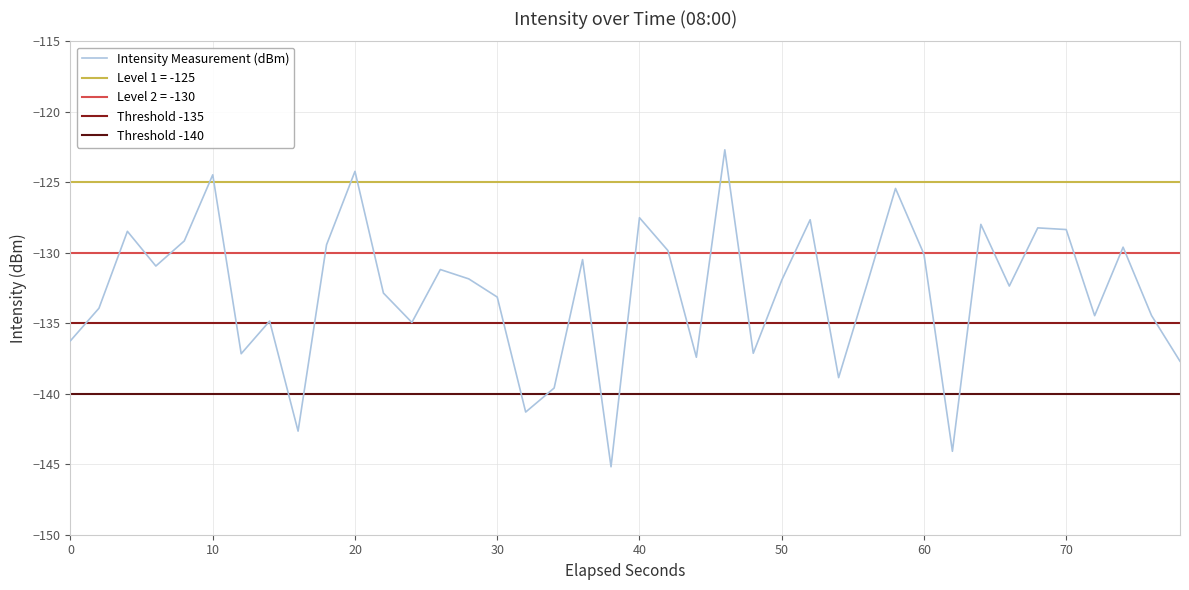

What is the highest value of the Intensity Measurement (dBm) series?

-122.7